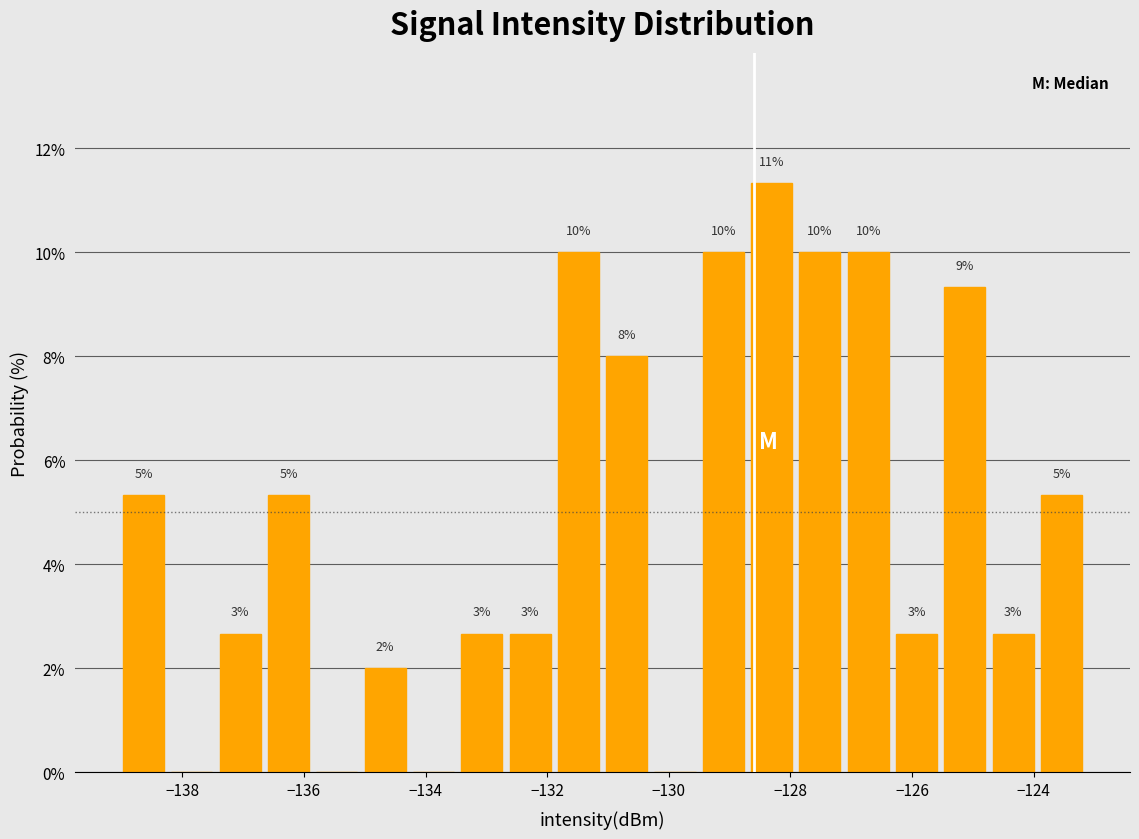

Read against the x-axis, roughly where is the centre of the tallest bar?

-128.4